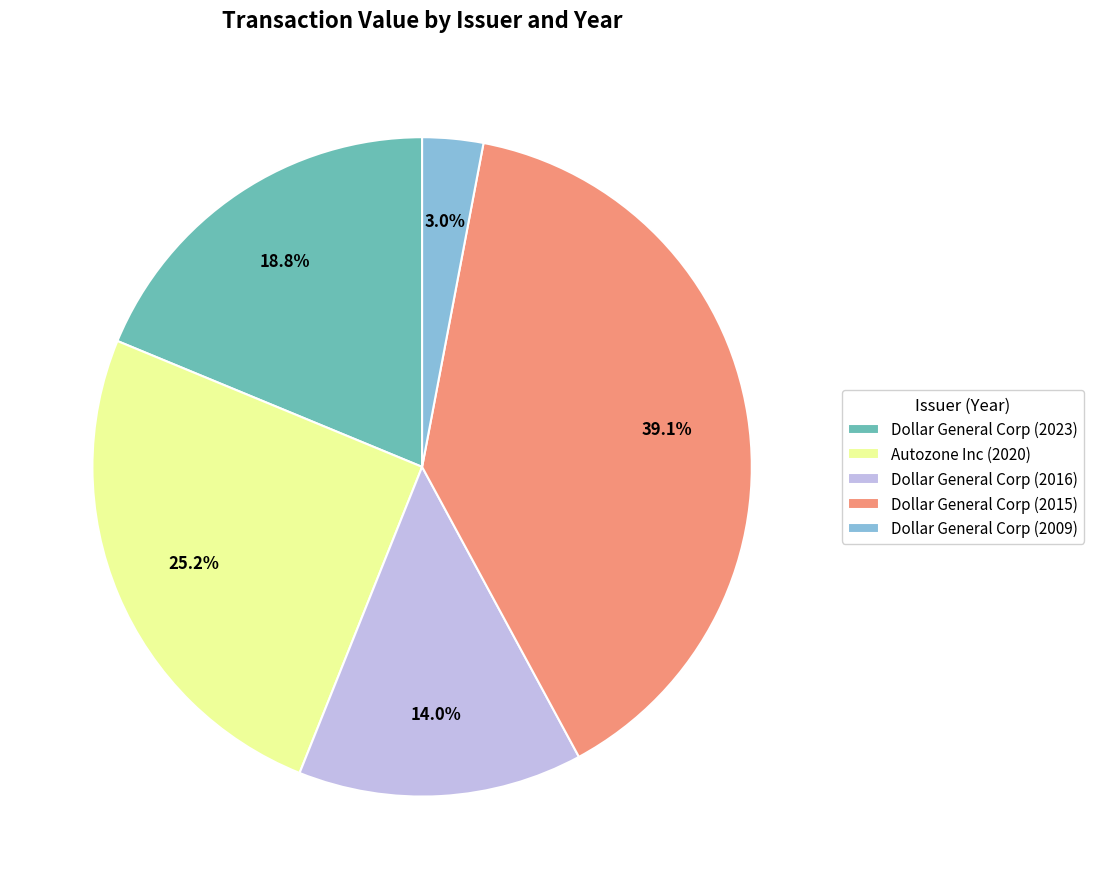

What is the ratio of the value at Dollar General Corp (2023) to the value at Autozone Inc (2020)?

0.7